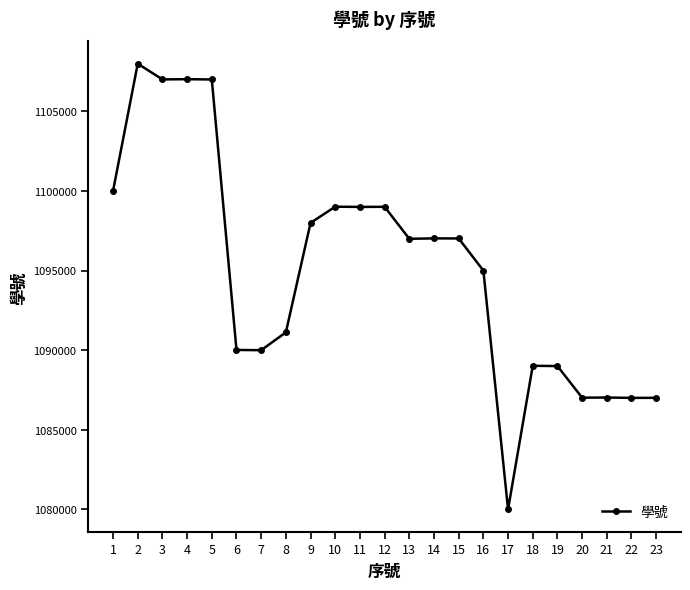

The value at 7 is 649562. True or false?

False